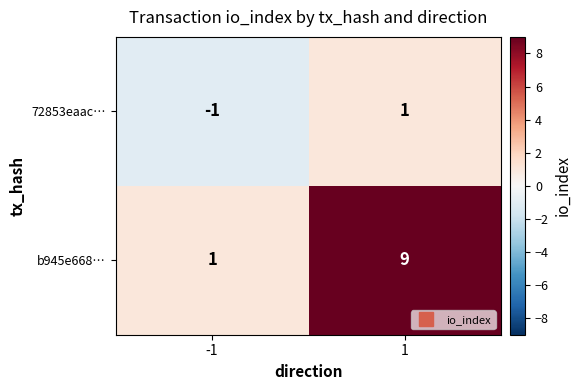

At 1, list the series in order from smallest to largest.

72853eaac…, b945e668…